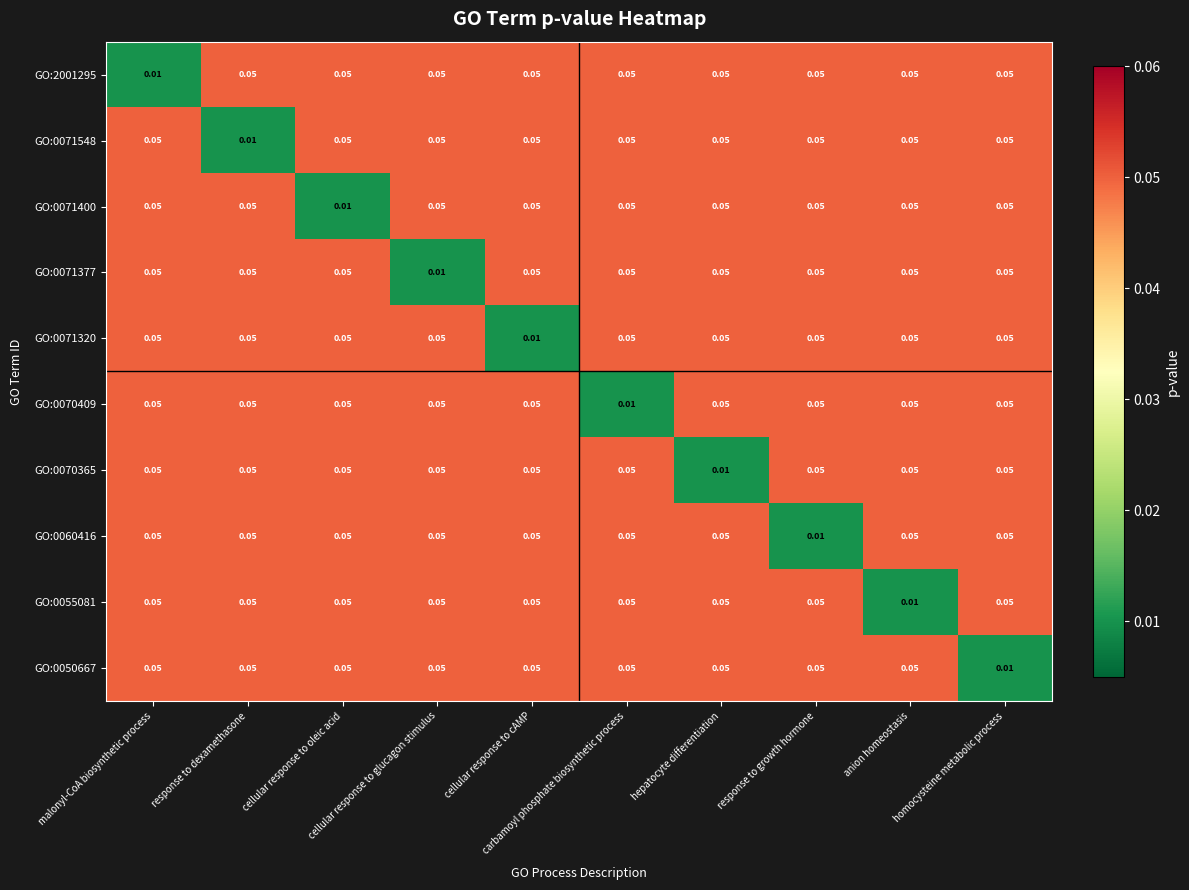

Reading left to right, what are all the values shown in this chart?

GO:2001295: malonyl-CoA biosynthetic process=0.0	response to dexamethasone=0.1	cellular response to oleic acid=0.1	cellular response to glucagon stimulus=0.1	cellular response to cAMP=0.1	carbamoyl phosphate biosynthetic process=0.1	hepatocyte differentiation=0.1	response to growth hormone=0.1	anion homeostasis=0.1	homocysteine metabolic process=0.1
GO:0071548: malonyl-CoA biosynthetic process=0.1	response to dexamethasone=0.0	cellular response to oleic acid=0.1	cellular response to glucagon stimulus=0.1	cellular response to cAMP=0.1	carbamoyl phosphate biosynthetic process=0.1	hepatocyte differentiation=0.1	response to growth hormone=0.1	anion homeostasis=0.1	homocysteine metabolic process=0.1
GO:0071400: malonyl-CoA biosynthetic process=0.1	response to dexamethasone=0.1	cellular response to oleic acid=0.0	cellular response to glucagon stimulus=0.1	cellular response to cAMP=0.1	carbamoyl phosphate biosynthetic process=0.1	hepatocyte differentiation=0.1	response to growth hormone=0.1	anion homeostasis=0.1	homocysteine metabolic process=0.1
GO:0071377: malonyl-CoA biosynthetic process=0.1	response to dexamethasone=0.1	cellular response to oleic acid=0.1	cellular response to glucagon stimulus=0.0	cellular response to cAMP=0.1	carbamoyl phosphate biosynthetic process=0.1	hepatocyte differentiation=0.1	response to growth hormone=0.1	anion homeostasis=0.1	homocysteine metabolic process=0.1
GO:0071320: malonyl-CoA biosynthetic process=0.1	response to dexamethasone=0.1	cellular response to oleic acid=0.1	cellular response to glucagon stimulus=0.1	cellular response to cAMP=0.0	carbamoyl phosphate biosynthetic process=0.1	hepatocyte differentiation=0.1	response to growth hormone=0.1	anion homeostasis=0.1	homocysteine metabolic process=0.1
GO:0070409: malonyl-CoA biosynthetic process=0.1	response to dexamethasone=0.1	cellular response to oleic acid=0.1	cellular response to glucagon stimulus=0.1	cellular response to cAMP=0.1	carbamoyl phosphate biosynthetic process=0.0	hepatocyte differentiation=0.1	response to growth hormone=0.1	anion homeostasis=0.1	homocysteine metabolic process=0.1
GO:0070365: malonyl-CoA biosynthetic process=0.1	response to dexamethasone=0.1	cellular response to oleic acid=0.1	cellular response to glucagon stimulus=0.1	cellular response to cAMP=0.1	carbamoyl phosphate biosynthetic process=0.1	hepatocyte differentiation=0.0	response to growth hormone=0.1	anion homeostasis=0.1	homocysteine metabolic process=0.1
GO:0060416: malonyl-CoA biosynthetic process=0.1	response to dexamethasone=0.1	cellular response to oleic acid=0.1	cellular response to glucagon stimulus=0.1	cellular response to cAMP=0.1	carbamoyl phosphate biosynthetic process=0.1	hepatocyte differentiation=0.1	response to growth hormone=0.0	anion homeostasis=0.1	homocysteine metabolic process=0.1
GO:0055081: malonyl-CoA biosynthetic process=0.1	response to dexamethasone=0.1	cellular response to oleic acid=0.1	cellular response to glucagon stimulus=0.1	cellular response to cAMP=0.1	carbamoyl phosphate biosynthetic process=0.1	hepatocyte differentiation=0.1	response to growth hormone=0.1	anion homeostasis=0.0	homocysteine metabolic process=0.1
GO:0050667: malonyl-CoA biosynthetic process=0.1	response to dexamethasone=0.1	cellular response to oleic acid=0.1	cellular response to glucagon stimulus=0.1	cellular response to cAMP=0.1	carbamoyl phosphate biosynthetic process=0.1	hepatocyte differentiation=0.1	response to growth hormone=0.1	anion homeostasis=0.1	homocysteine metabolic process=0.0